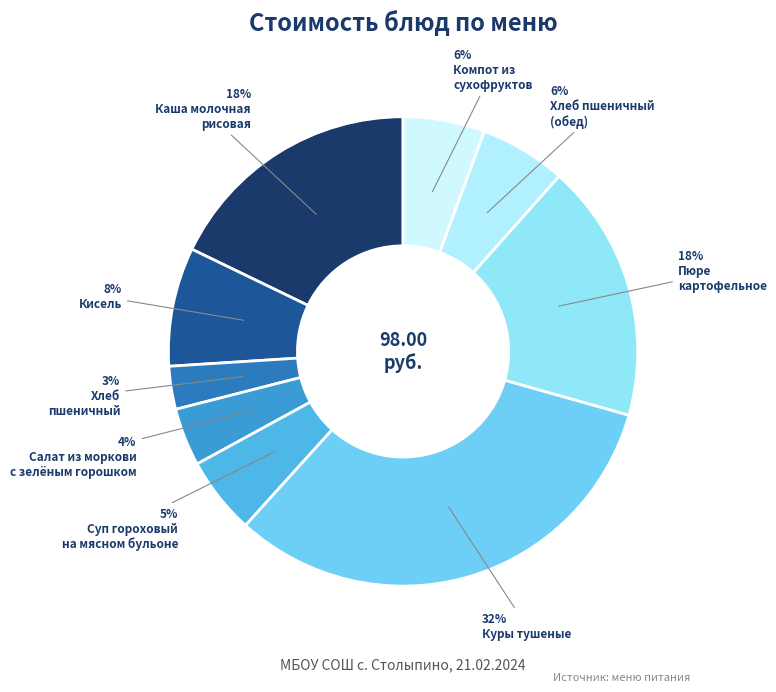

Count the number of slices in the pie.

9